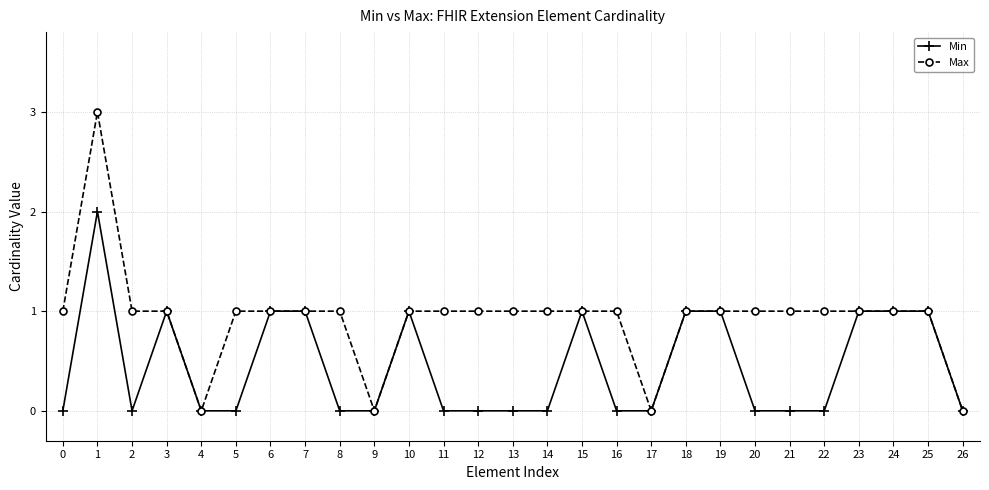

Is the value of Max at 24 greater than the value of Min at 16?

Yes